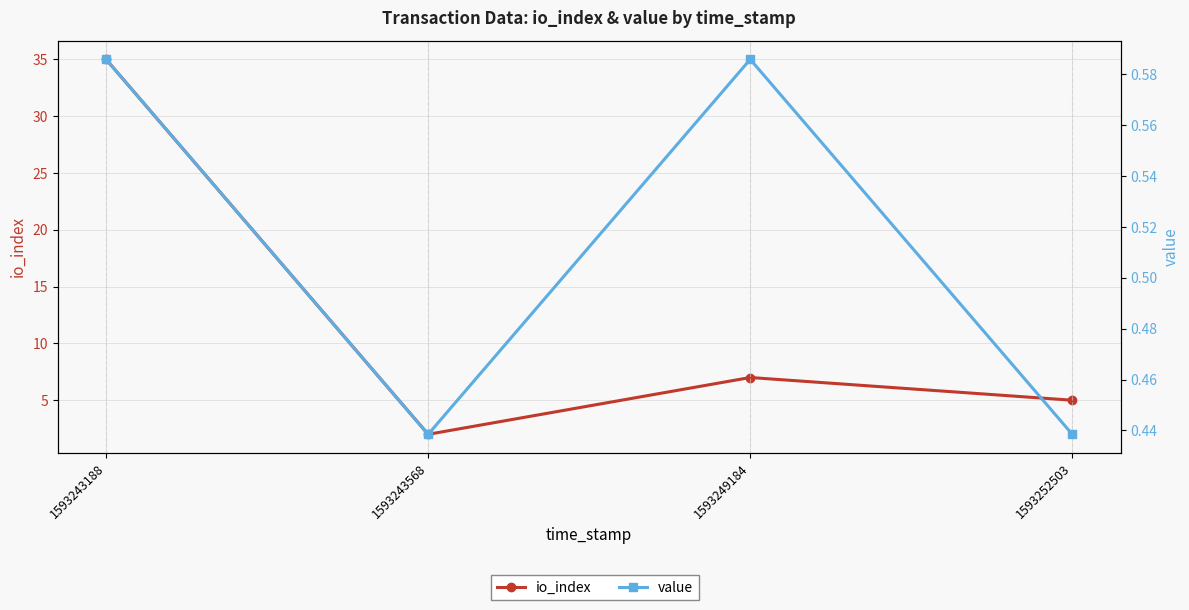

True or false: io_index and value cross at least once.

False